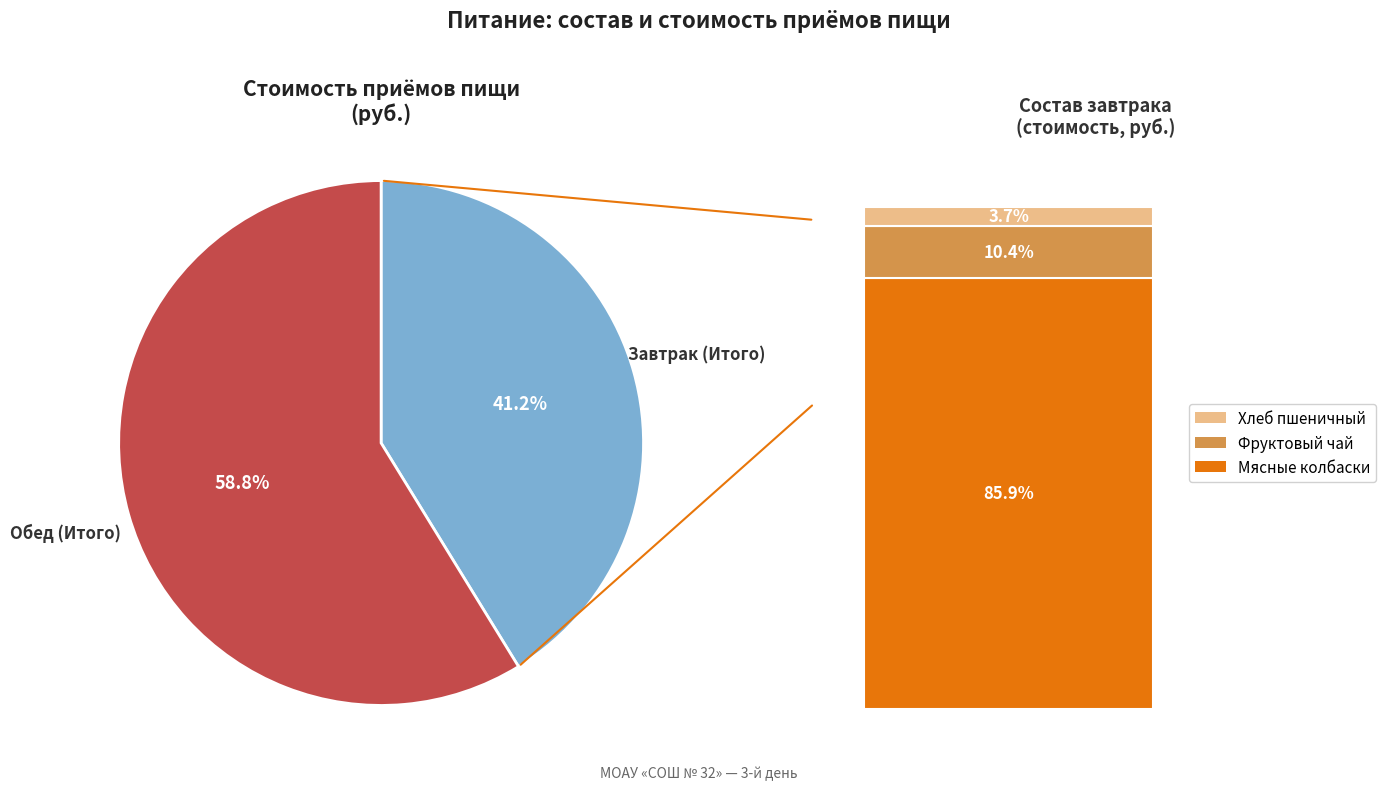

Is there any slice that represents more than half of the pie?

Yes